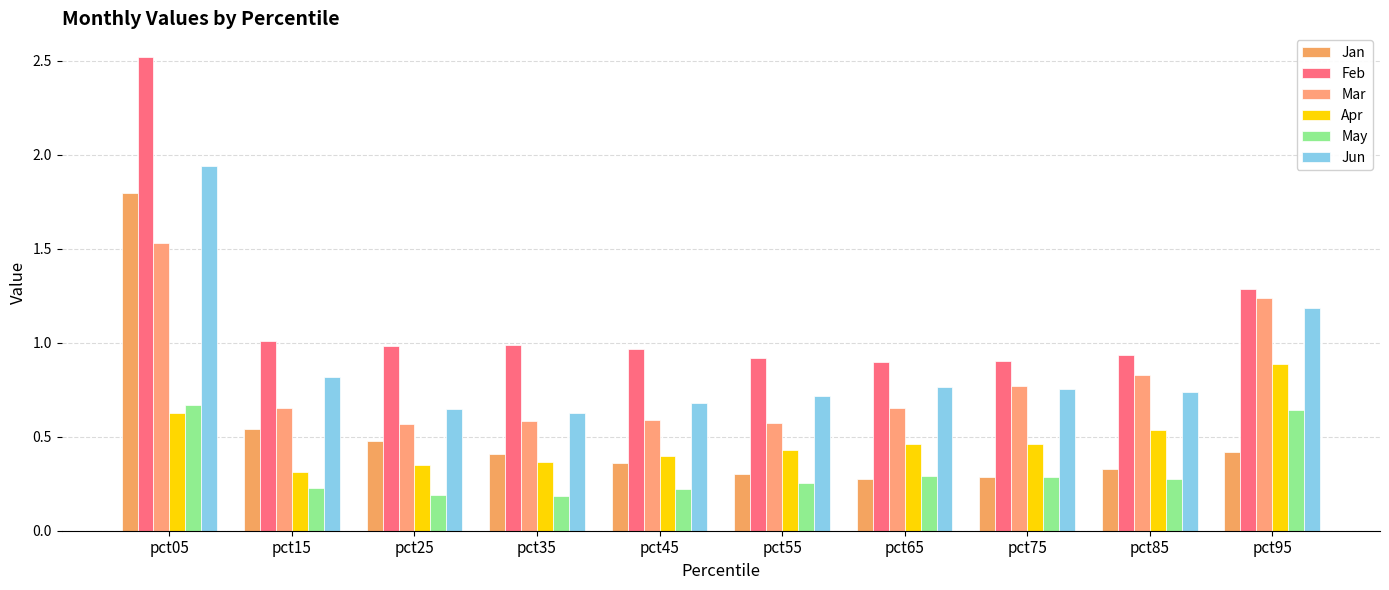

Rank the series at pct85 from highest to lowest value.

Feb, Mar, Jun, Apr, Jan, May